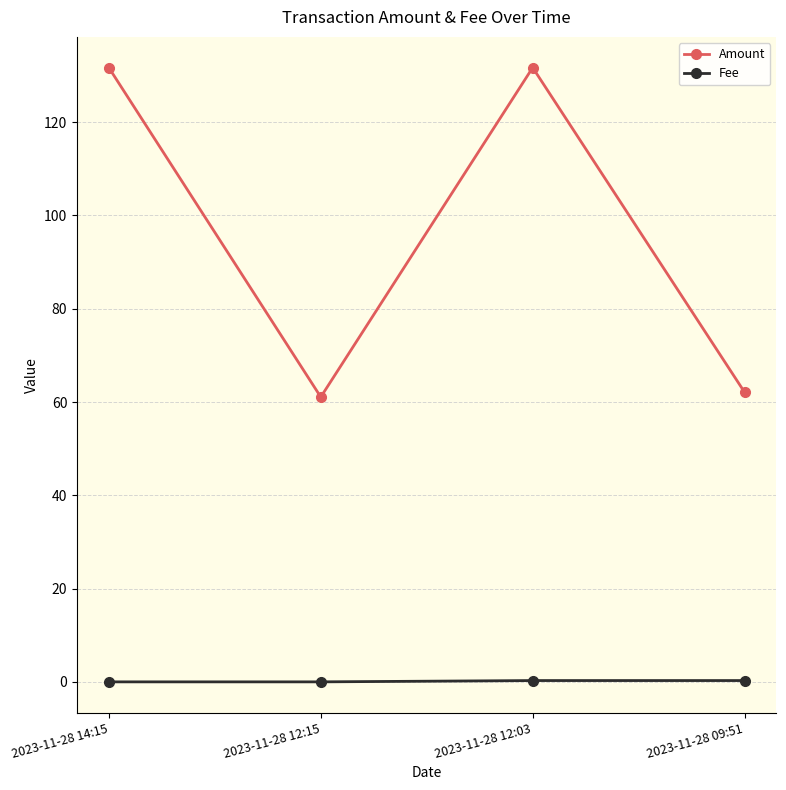

How many interior local peaks does the Amount series have?

1